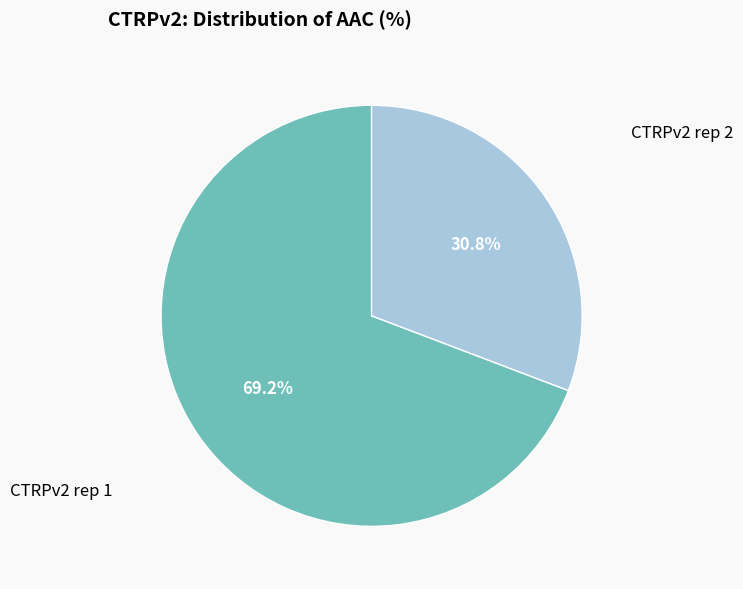

Is there a majority slice in this chart?

Yes